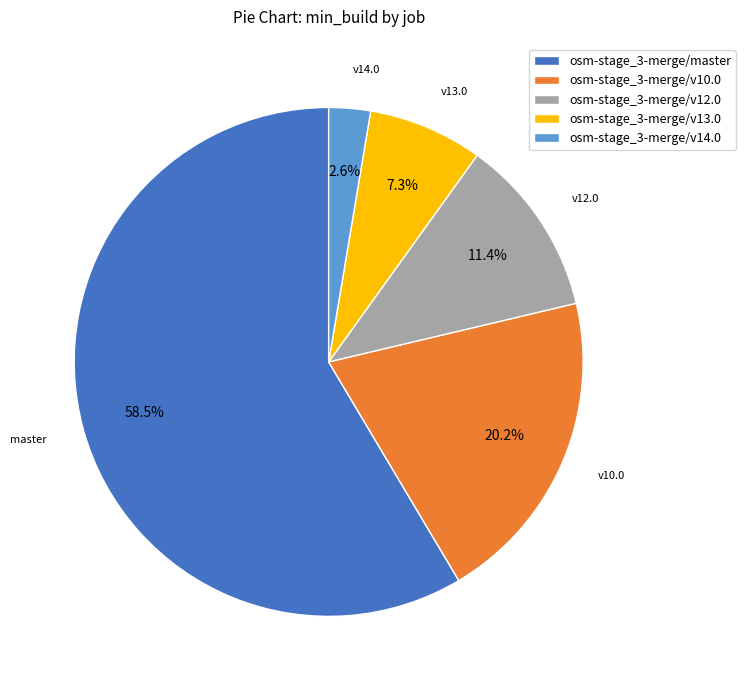

What is the smallest slice in the pie chart?

osm-stage_3-merge/v14.0